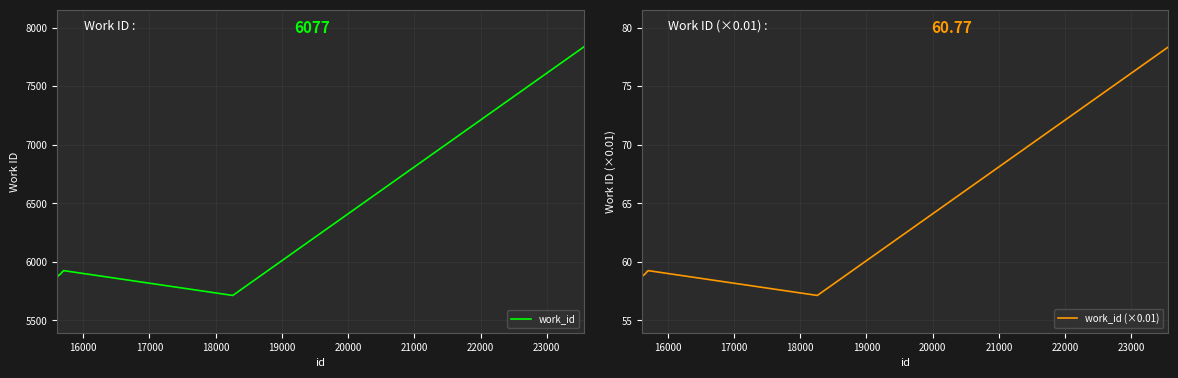

Reading left to right, extract all data points from this chart.

work_id: 5869.0	5879.0	5901.0	5904.0	5912.0	5913.0	5924.0	5924.0	5712.0	7835.0
work_id (×0.01): 58.7	58.8	59.0	59.0	59.1	59.1	59.2	59.2	57.1	78.3